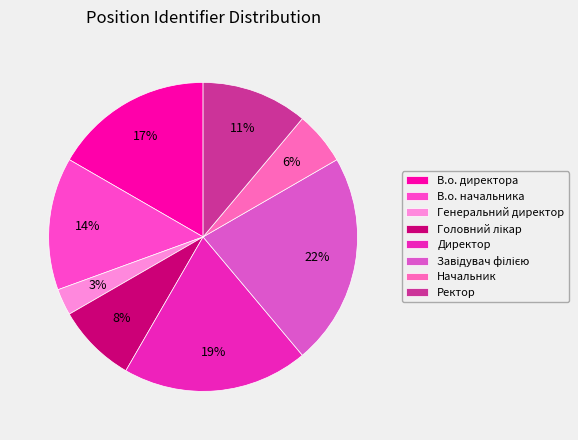

What is the ratio of the value at Генеральний директор to the value at Ректор?

0.2